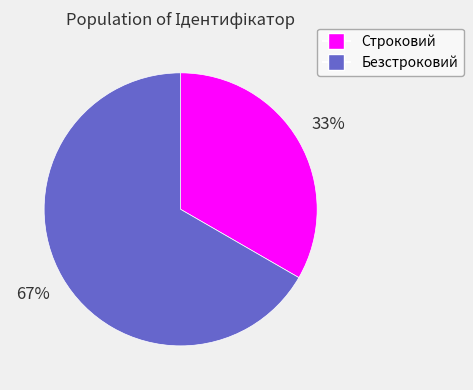

To the nearest percent, what is the average slice percentage?

50%